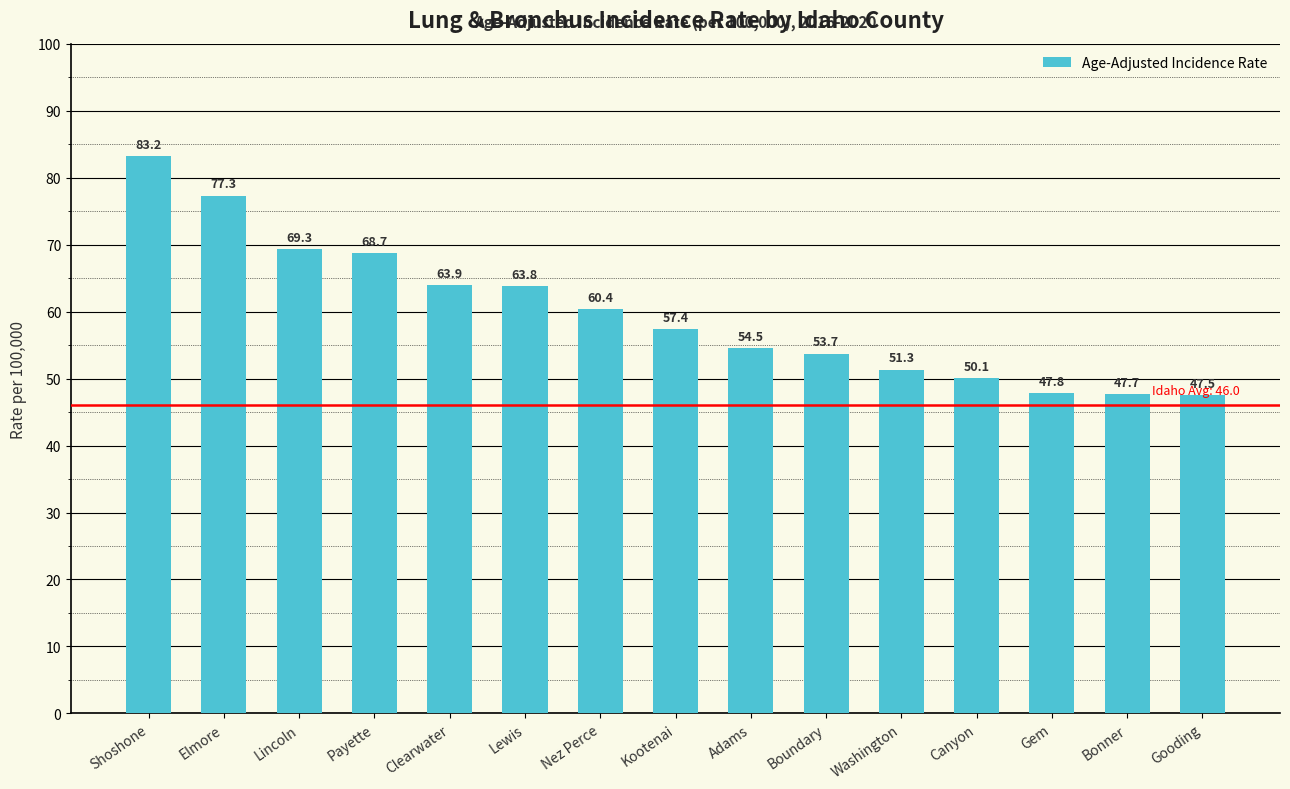

What is the difference between the values at Canyon and Nez Perce?

10.3